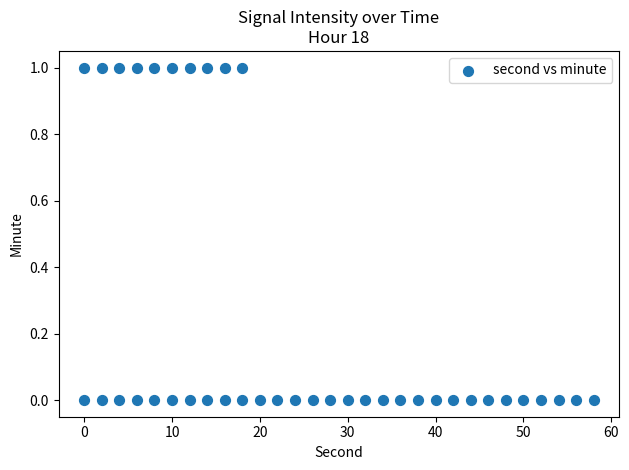

What is the range of X values (max minus min)?

58